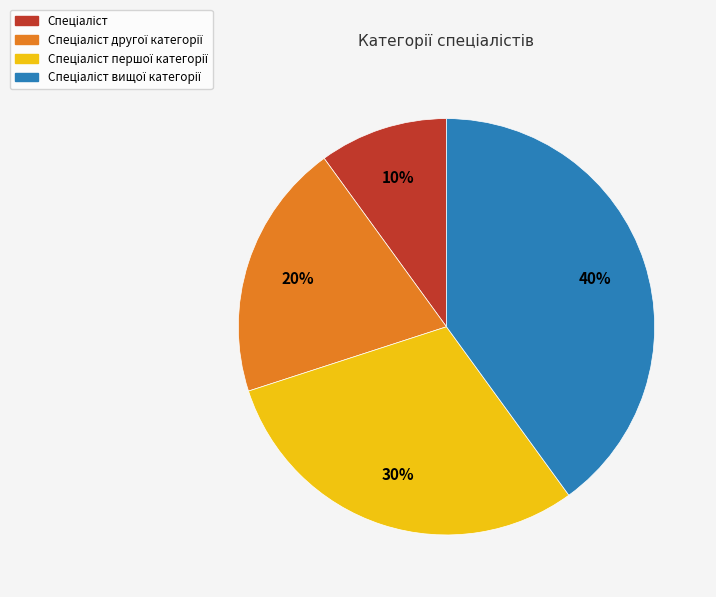

Is there a majority slice in this chart?

No